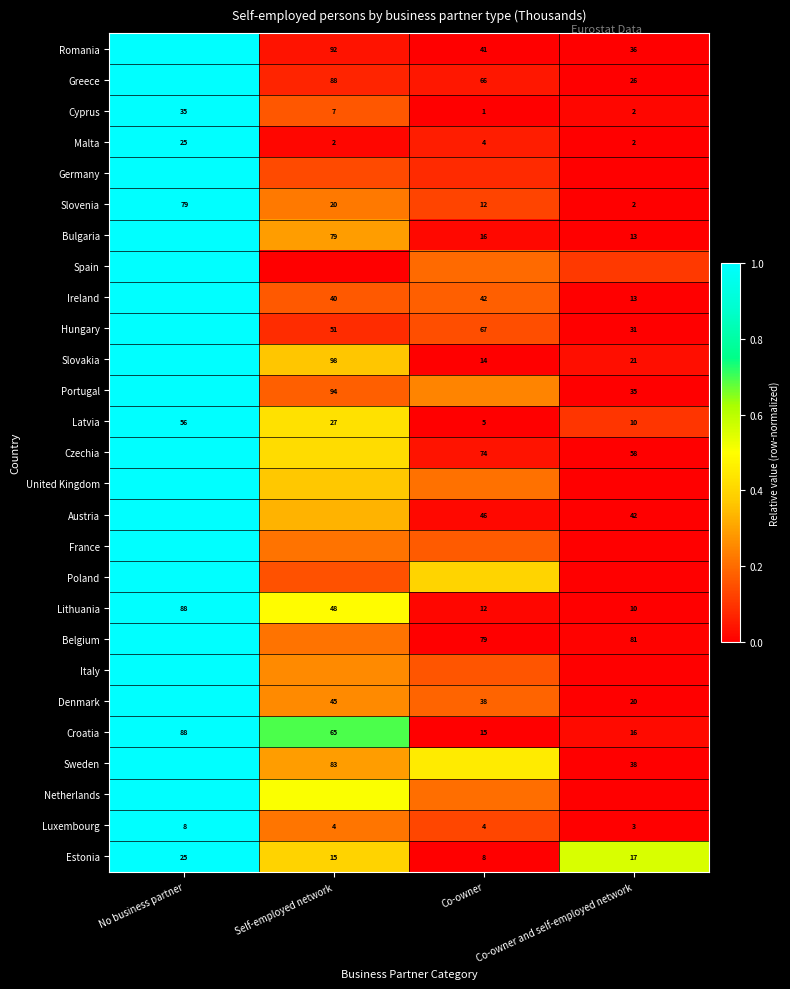

Rank the categories by Cyprus value from highest to lowest.

No business partner, Self-employed network, Co-owner and self-employed network, Co-owner